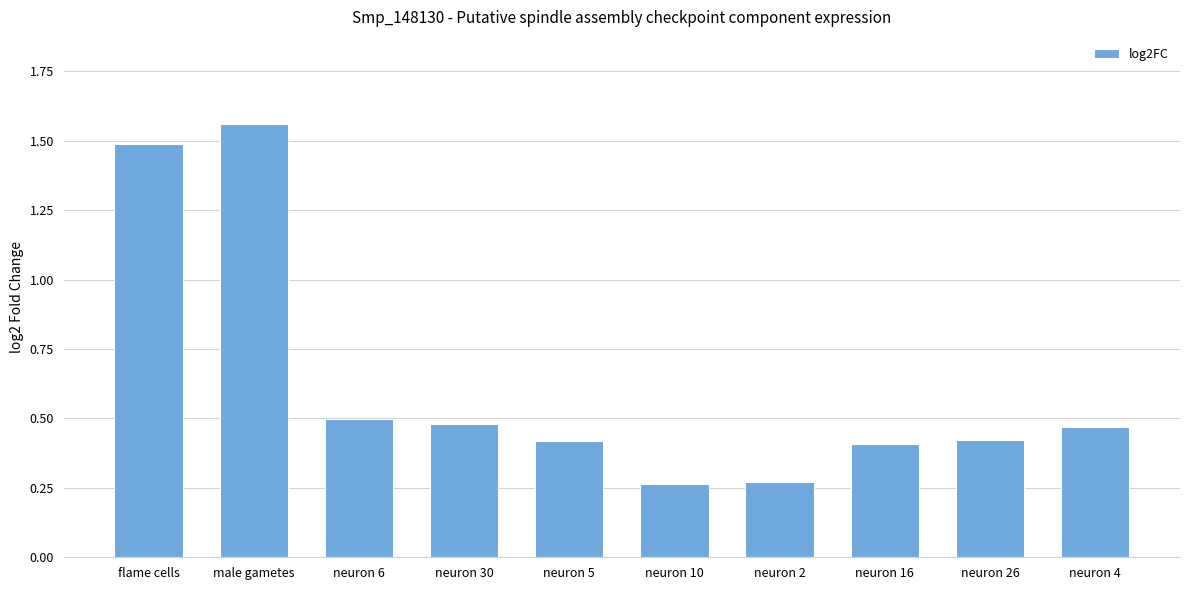

What is the difference between the values at neuron 26 and neuron 2?

0.1